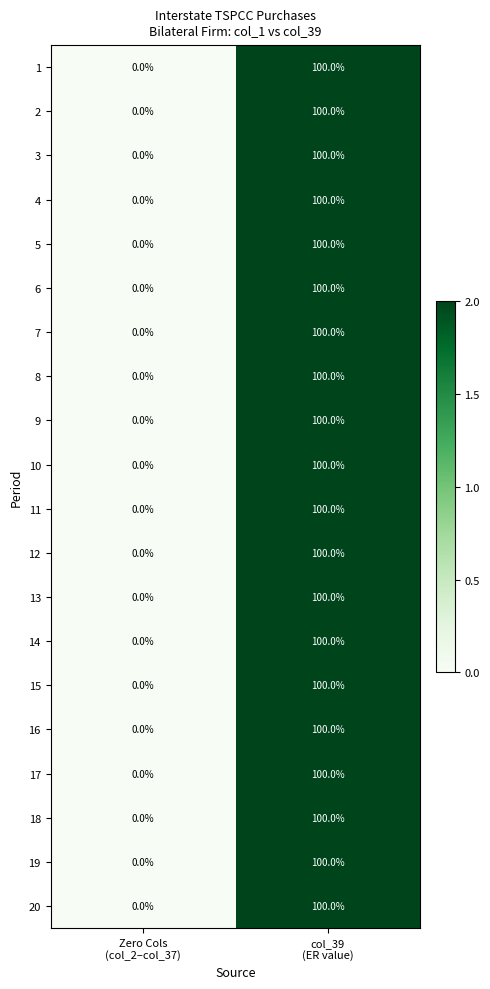

What is the greatest value displayed?

100